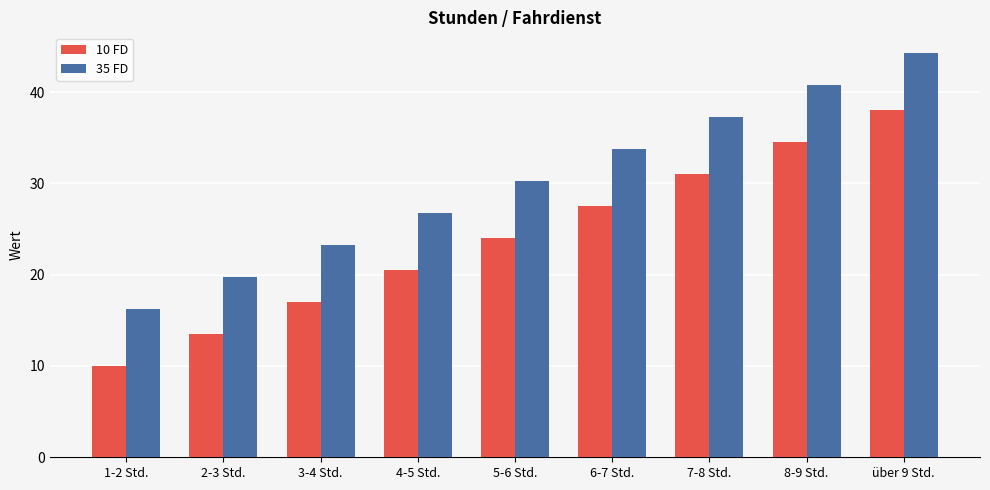

What is the minimum value shown in the chart?

10.0